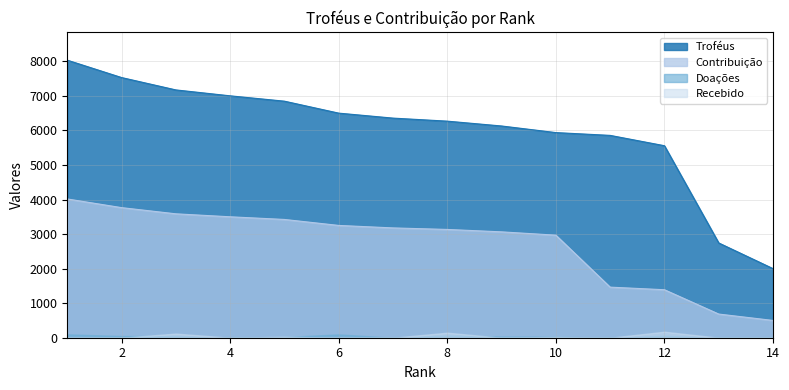

True or false: Contribuição and Troféus intersect in this chart.

False